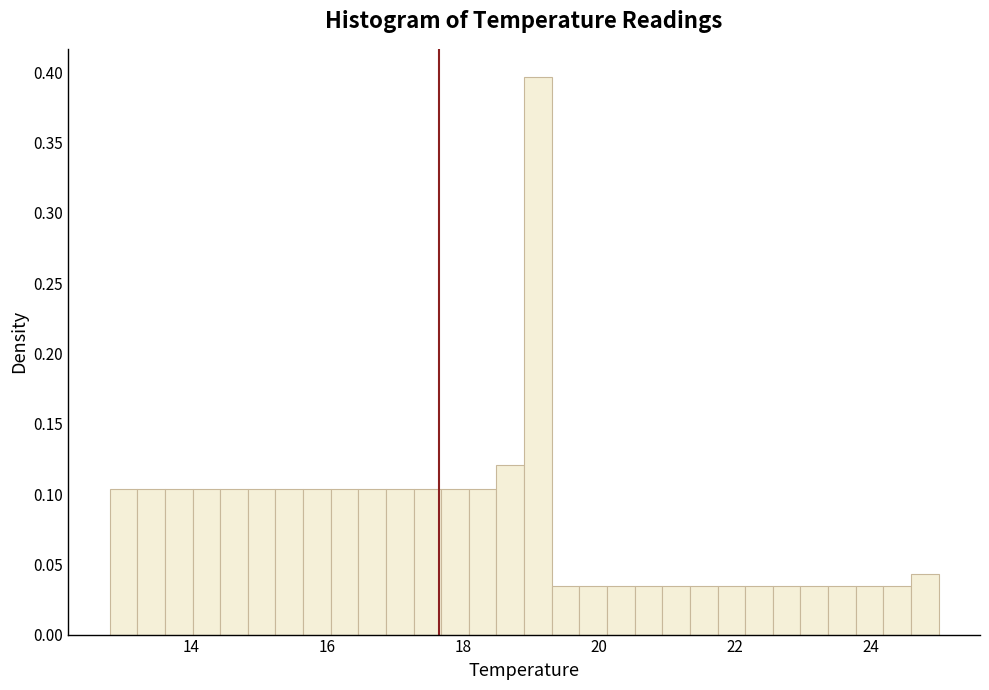

Around what value on the x-axis is the tallest bar? Give the approximate position of its centre, as read against the axis.

19.2